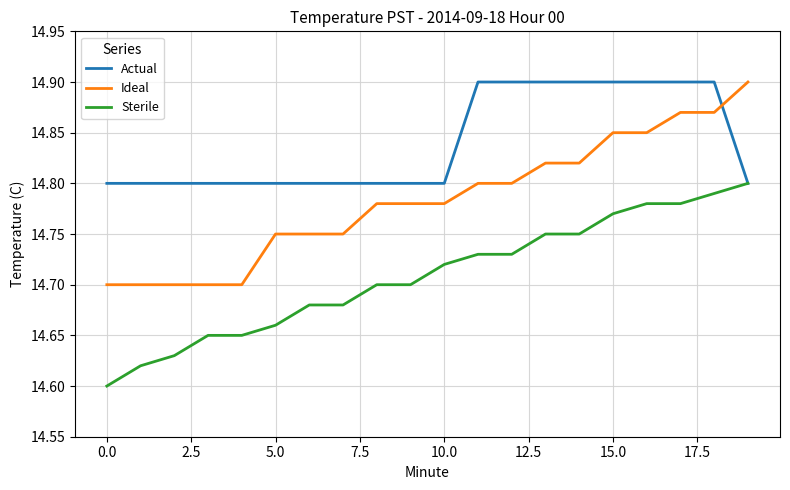

True or false: Ideal and Sterile intersect in this chart.

False